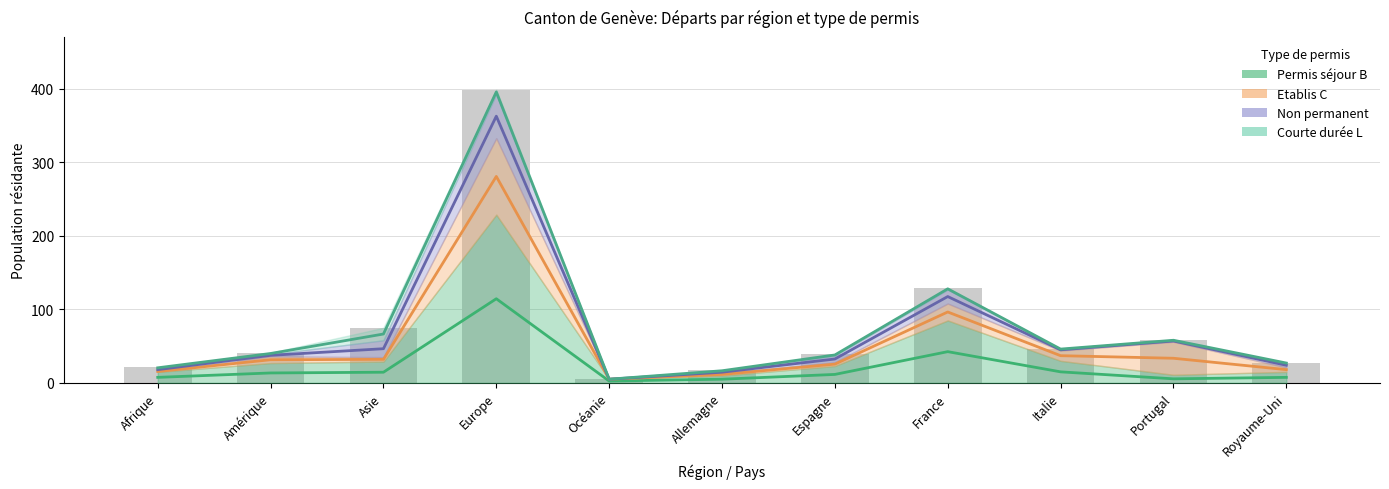

How many groups of bars are there?

11